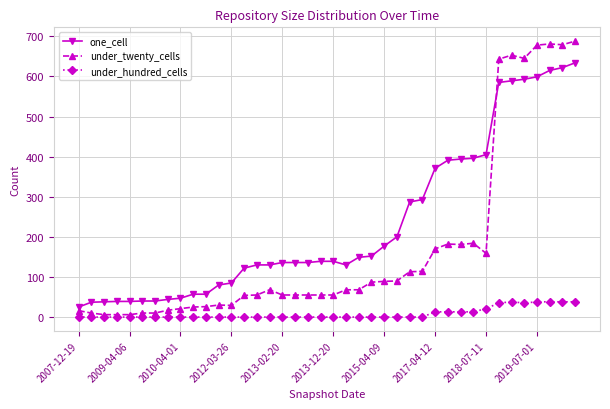

True or false: under_hundred_cells and one_cell cross at least once.

False